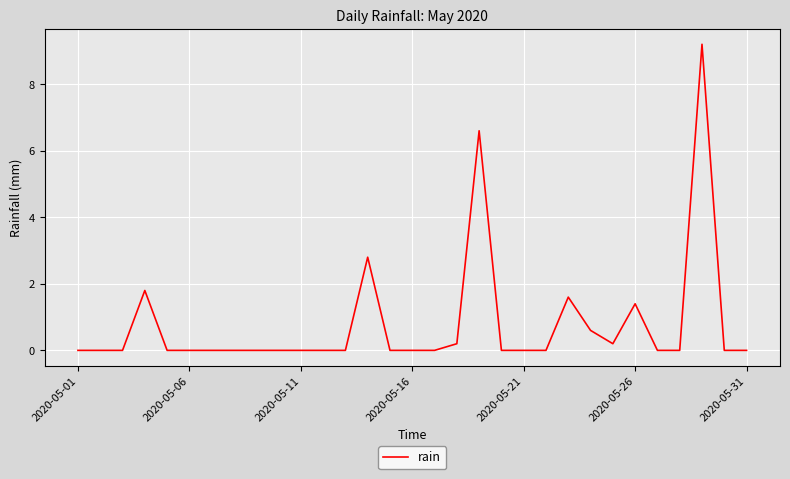

What is the maximum value shown in the chart?

9.2